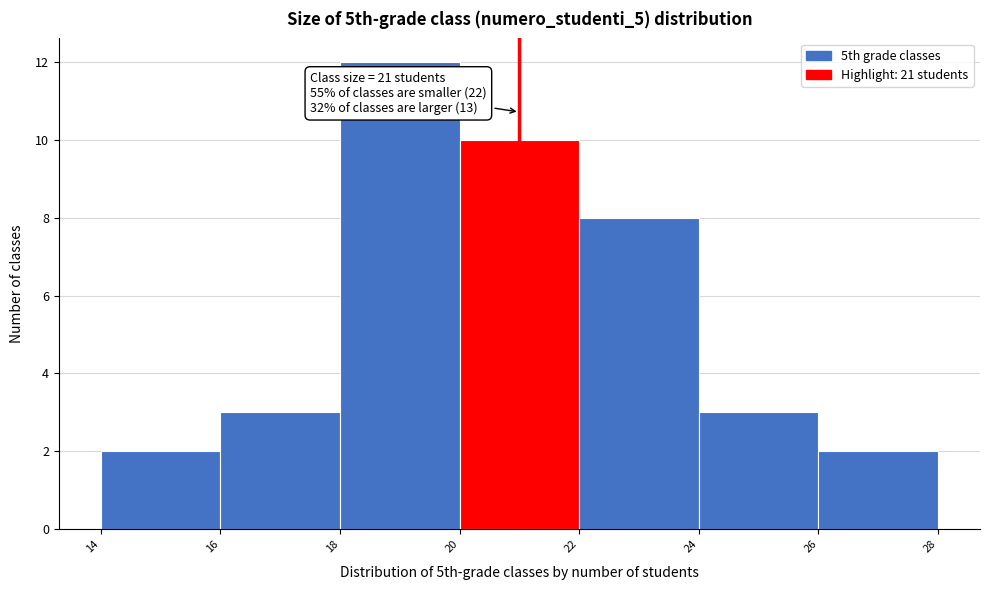

Which range on the x-axis has the tallest bar?

18 to 20